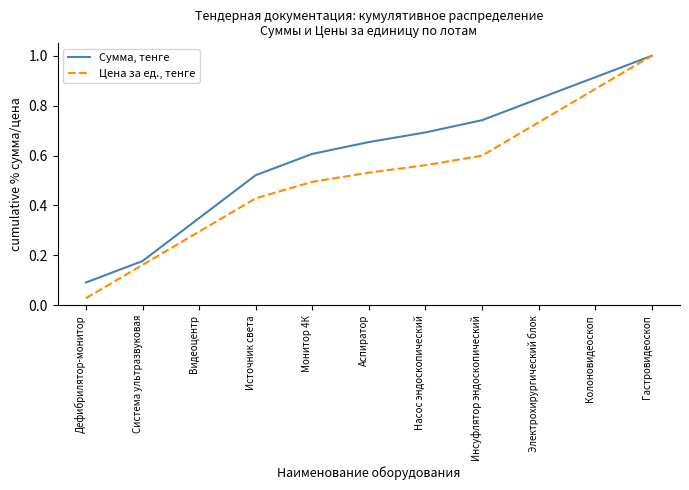

List the series in order of their overall mean, lowest first.

Цена за ед., тенге, Сумма, тенге